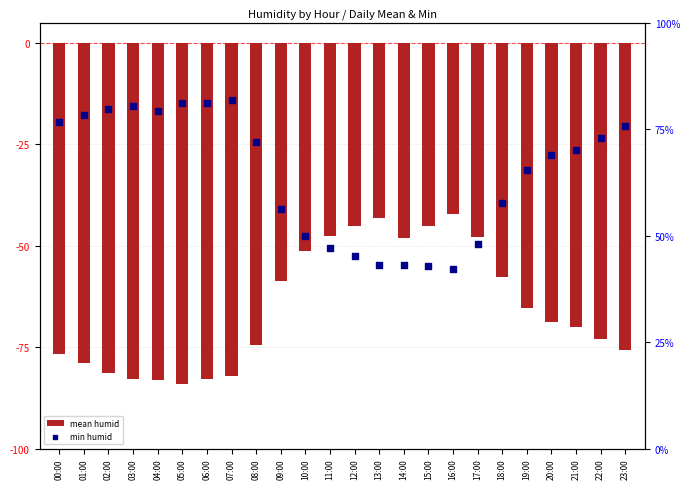

At how many categories does at least one series exceed 16?

24